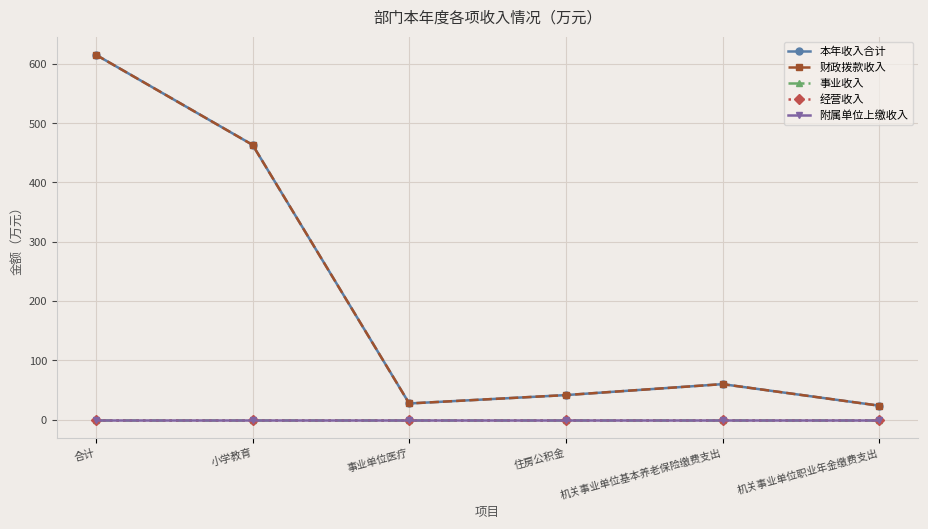

Between 小学教育 and 机关事业单位职业年金缴费支出, which is larger?

小学教育